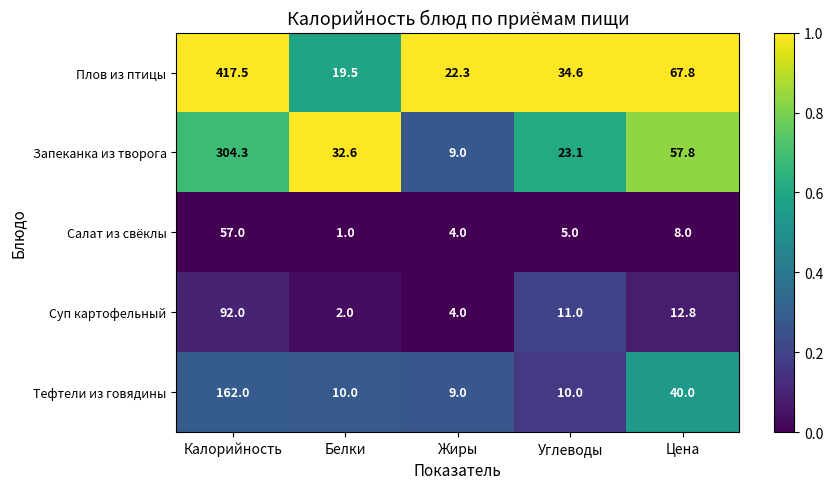

Which label corresponds to the largest value in the chart?

Калорийность